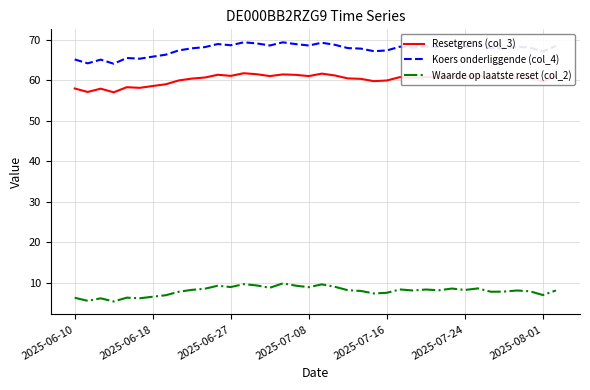

Which series has the largest total across all categories?

Koers onderliggende (col_4)